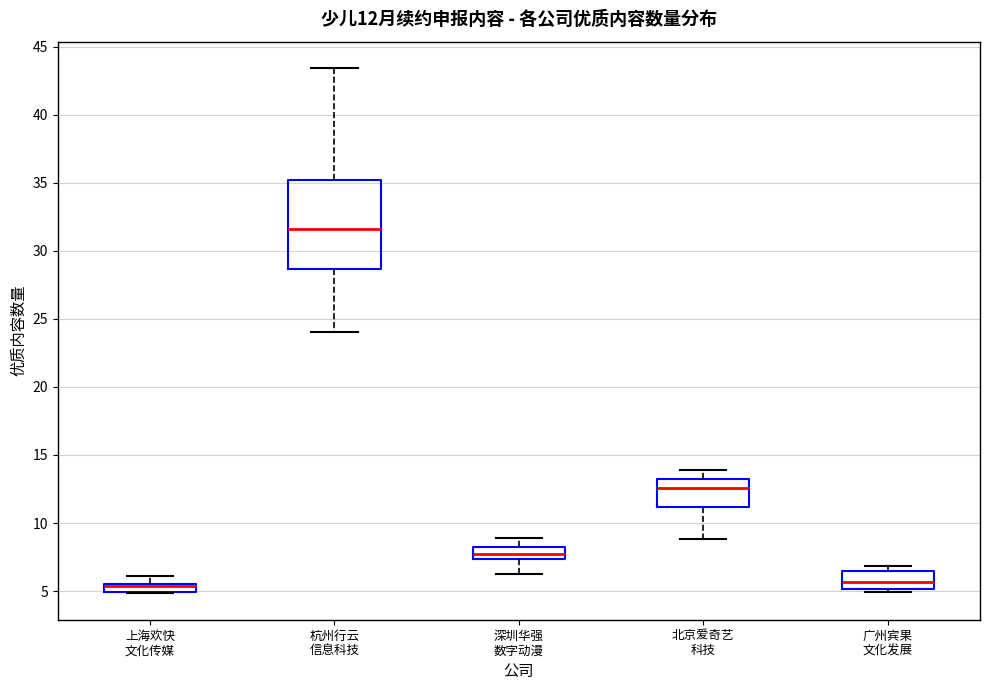

Comparing the boxes themselves (not the whiskers), which one is the tallest?

杭州行云 信息科技